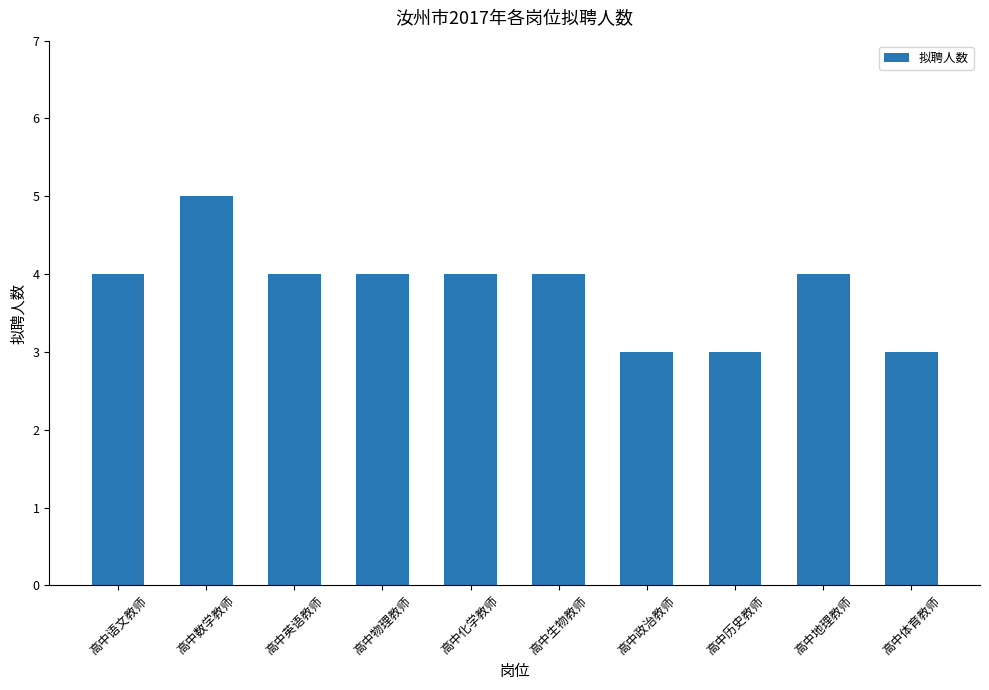

Is it true that the value at 高中体育教师 is 4?

False